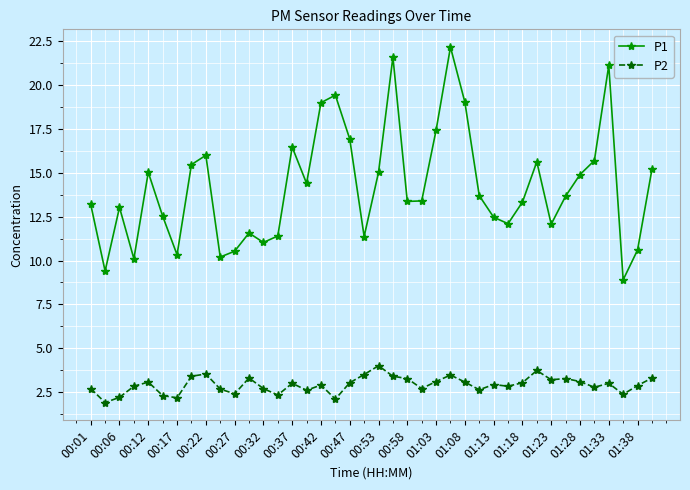

Which series has the largest total across all categories?

P1